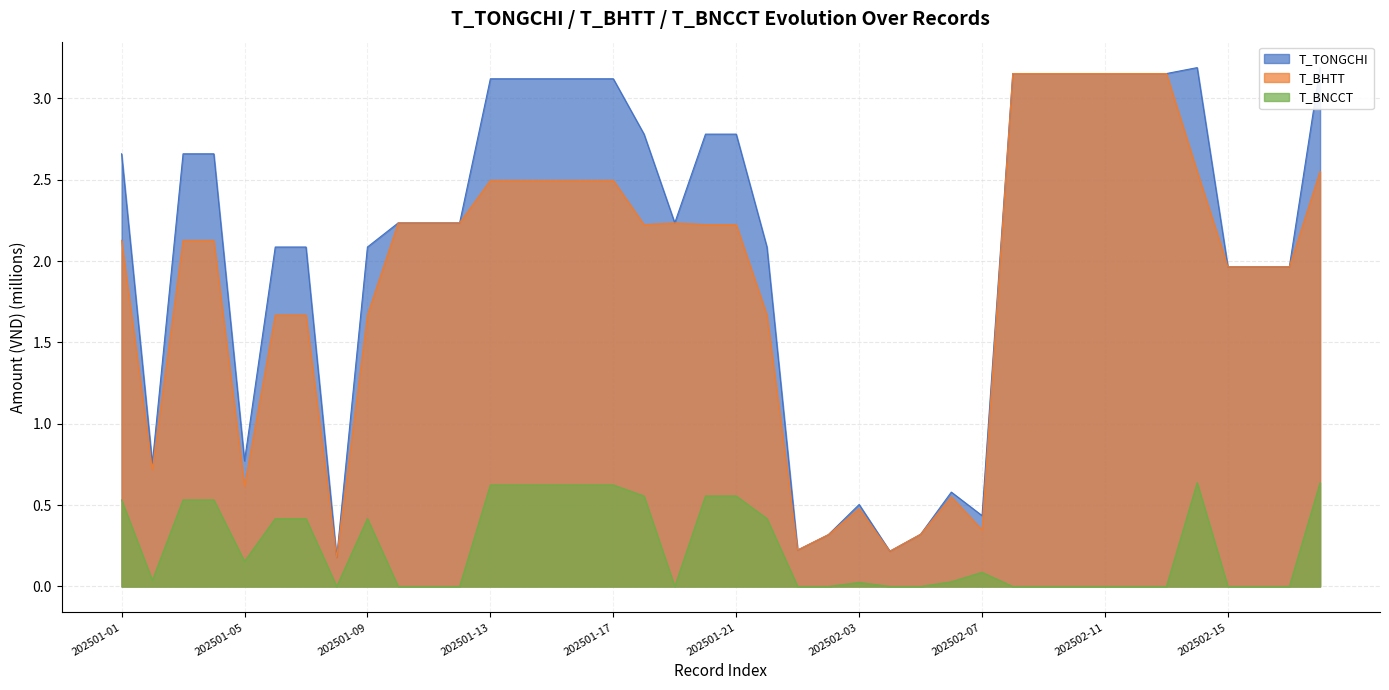

How many values in T_BNCCT are above zero?

22